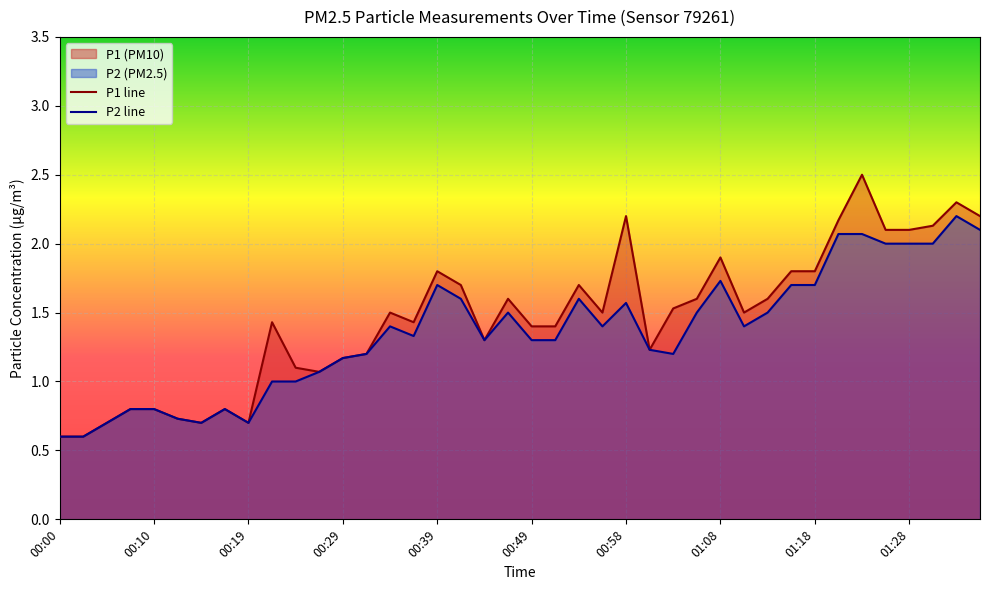

The value of P2 line at 33 is 2.1. True or false?

True